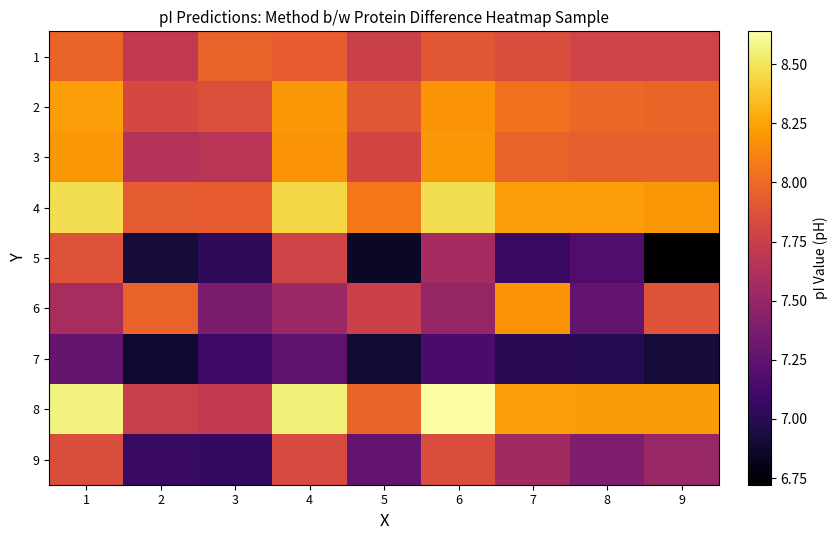

Which series has the widest spread of values?

5